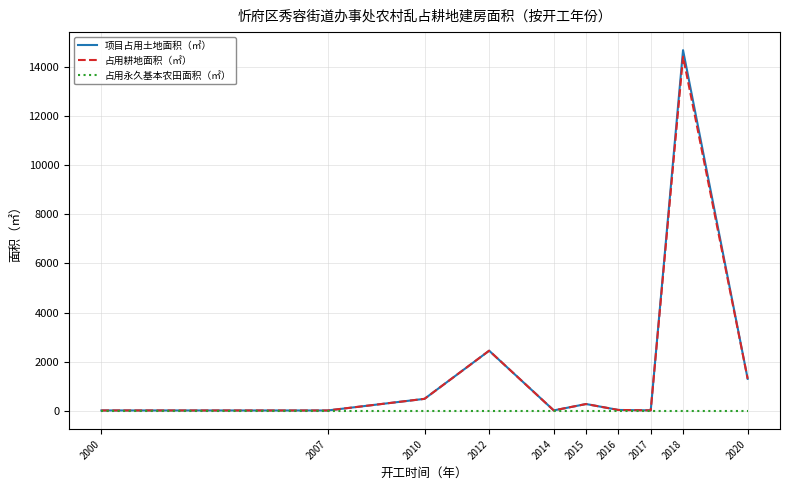

Which series has the widest spread of values?

项目占用土地面积（㎡）